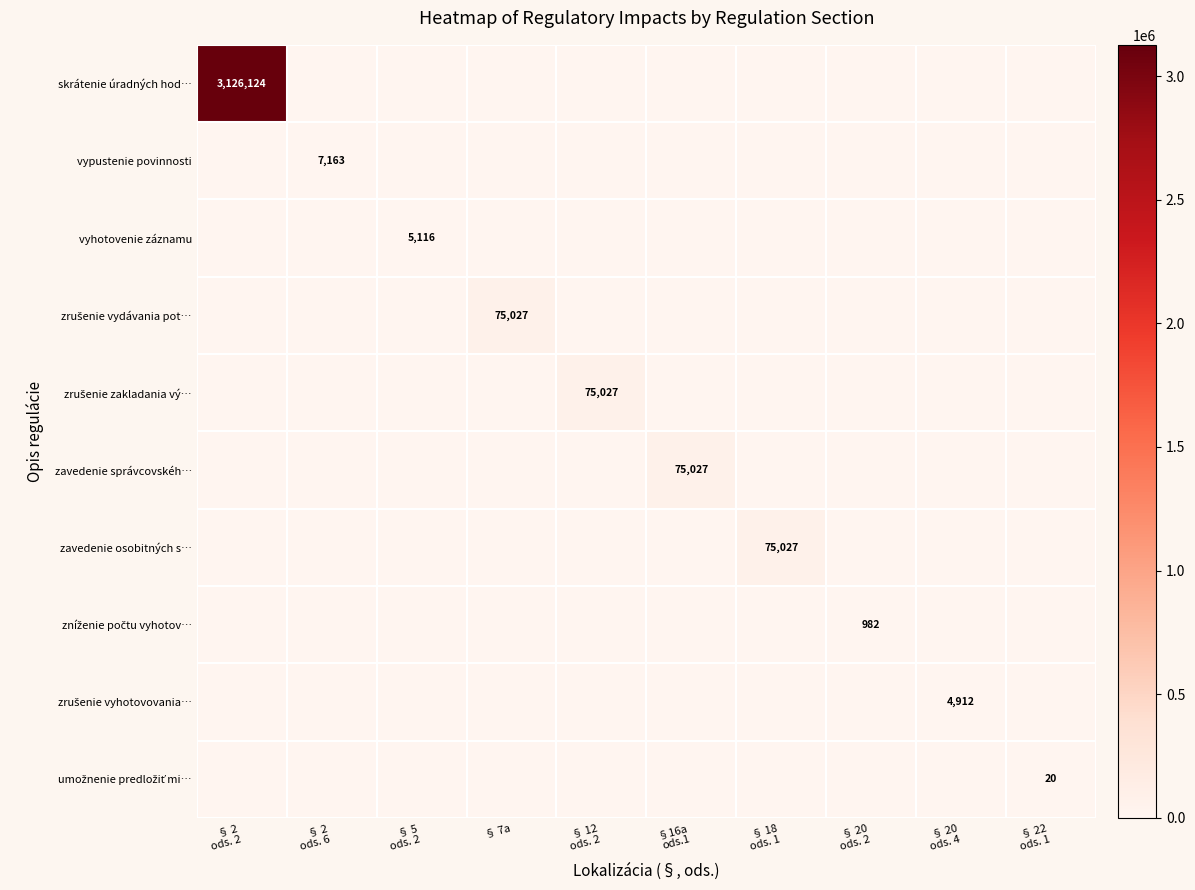

Which series changed the most between § 2 ods. 6 and §16a ods.1?

zavedenie správcovskéh…